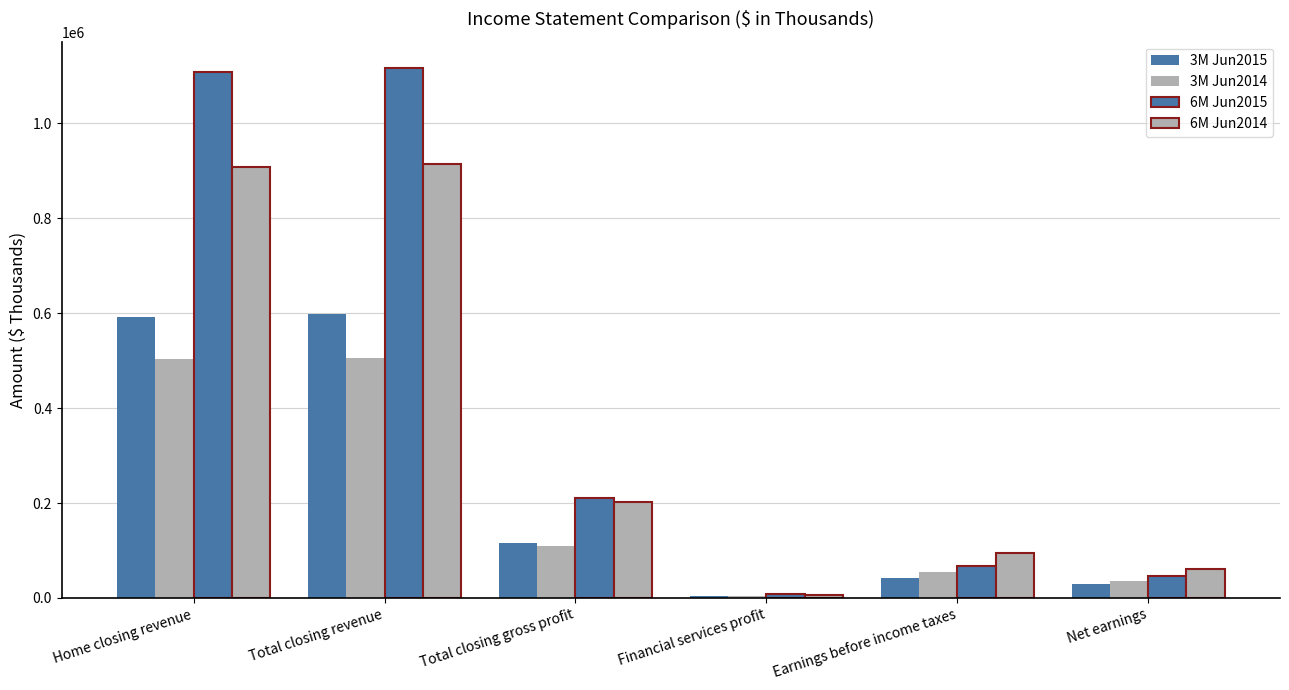

At which label does 6M Jun2015 first exceed 210390?

Home closing revenue